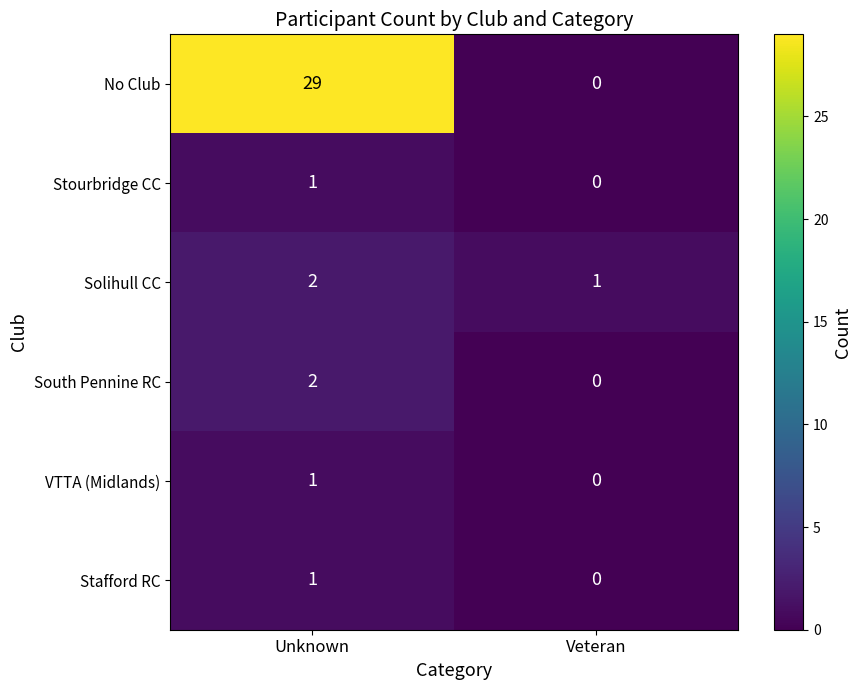

Which series changed the most between Unknown and Veteran?

No Club